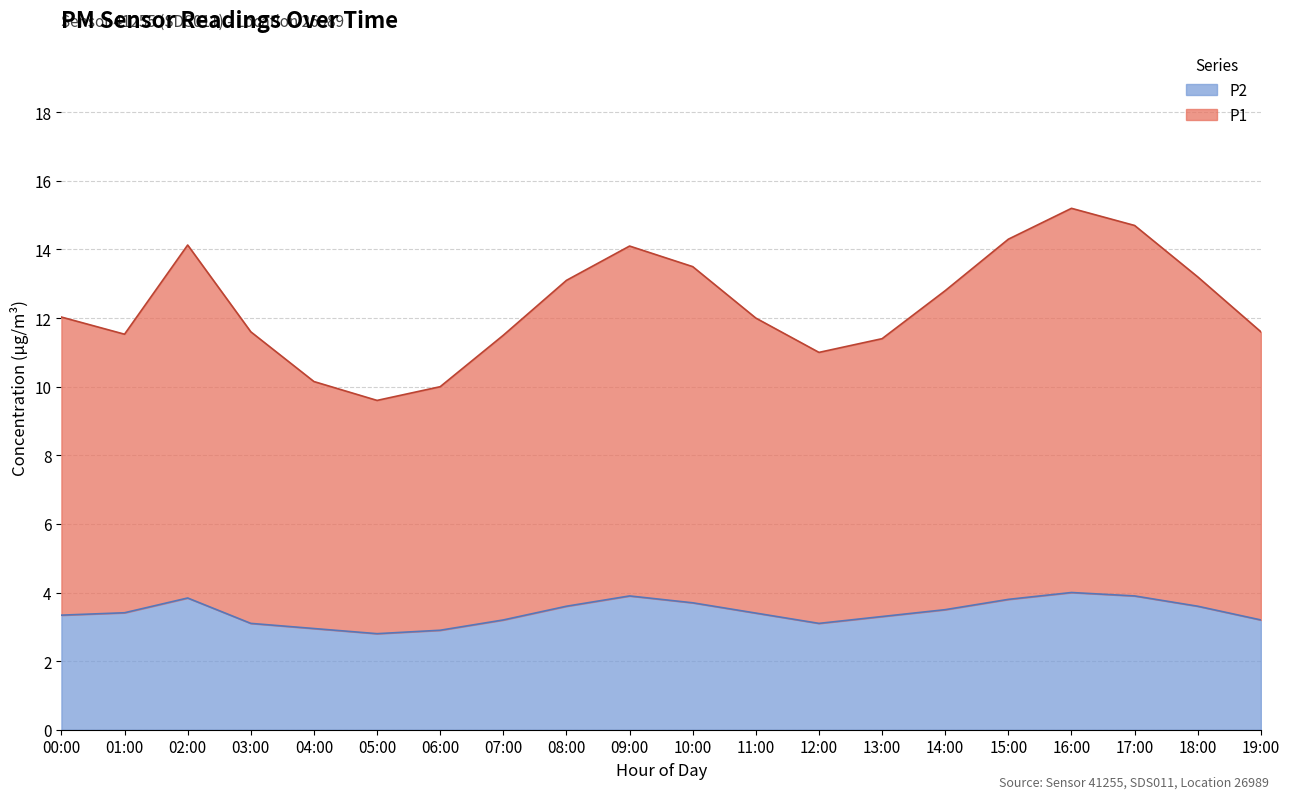

What position from the left is 17:00?

18